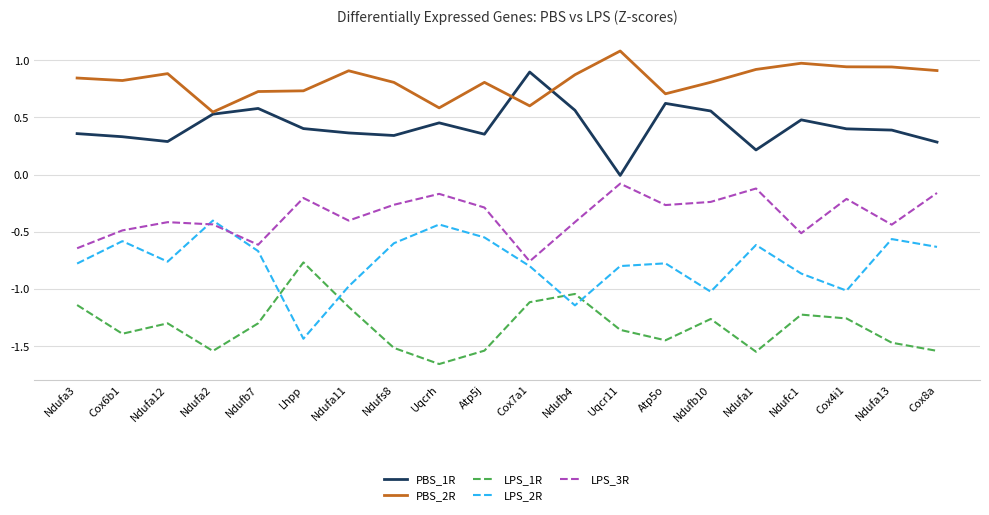

What position from the left is Ndufa11?

7